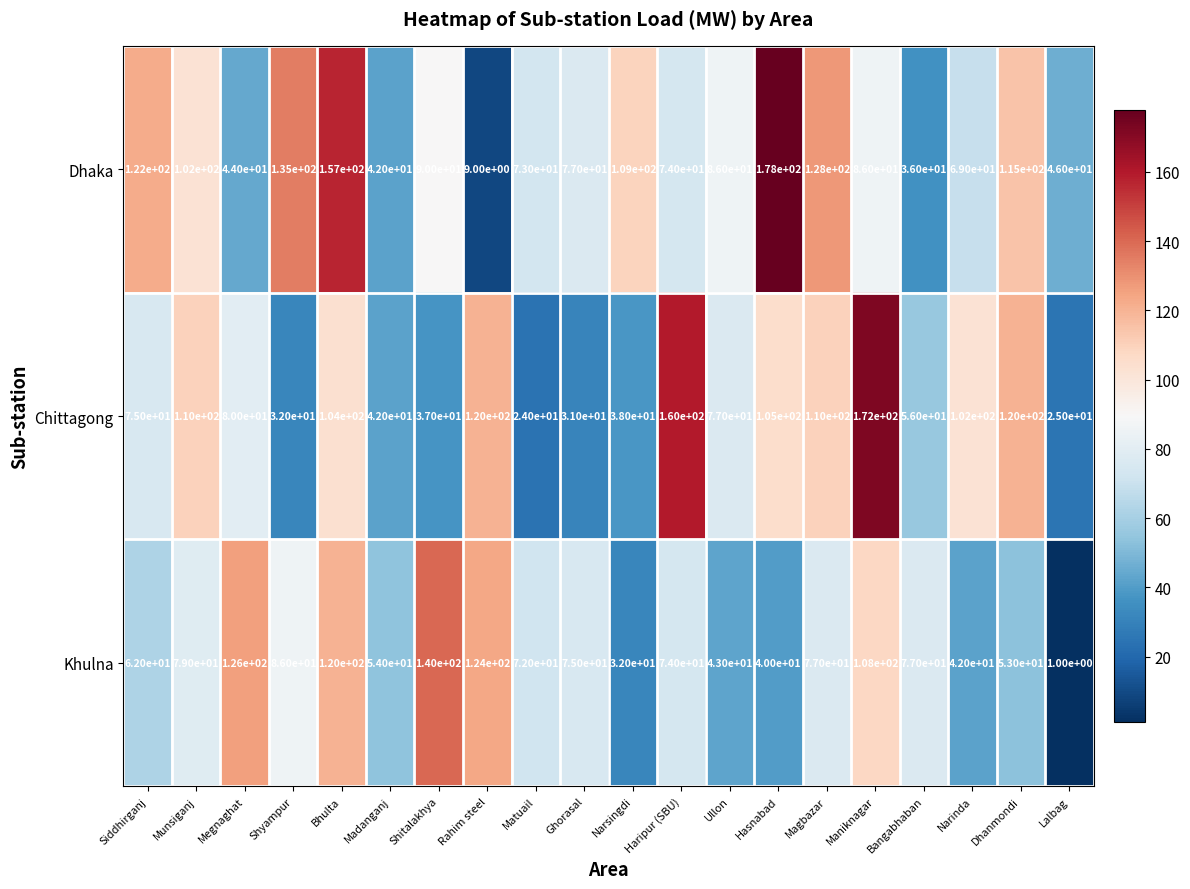

What is the difference between the second highest and second lowest values in the Chittagong series?

135